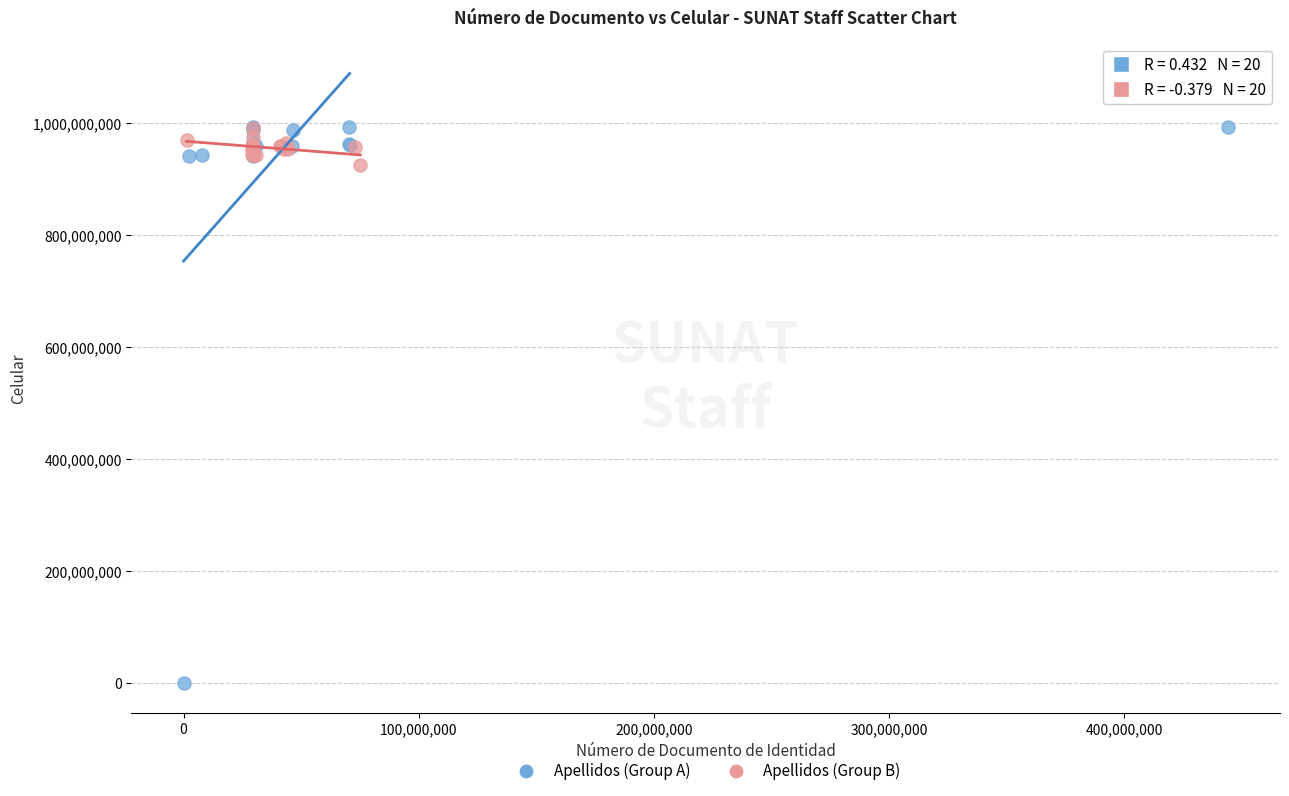

What are all the series names shown in the legend?

Apellidos (Group A), Apellidos (Group B)